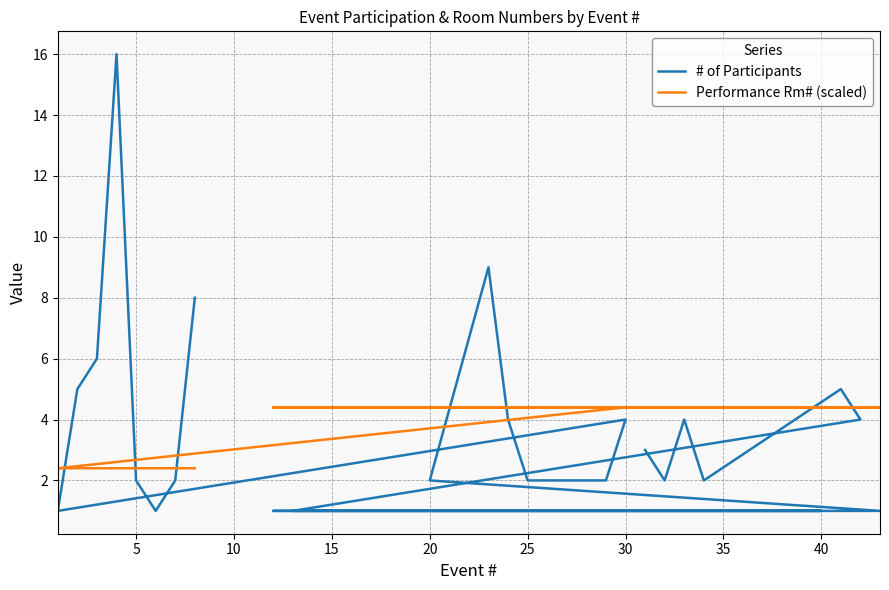

What are all the series names shown in the legend?

# of Participants, Performance Rm# (scaled)